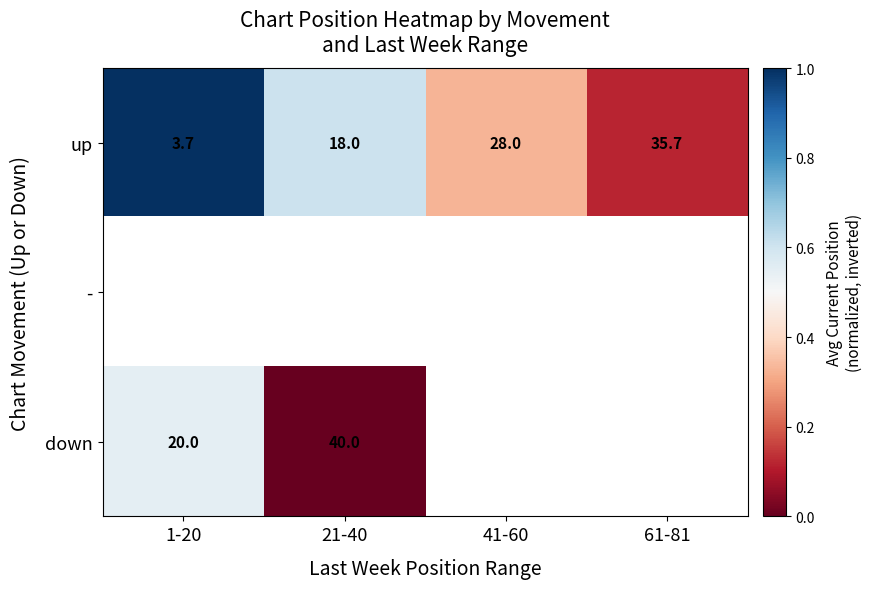

What is the maximum value shown in the chart?

1.0